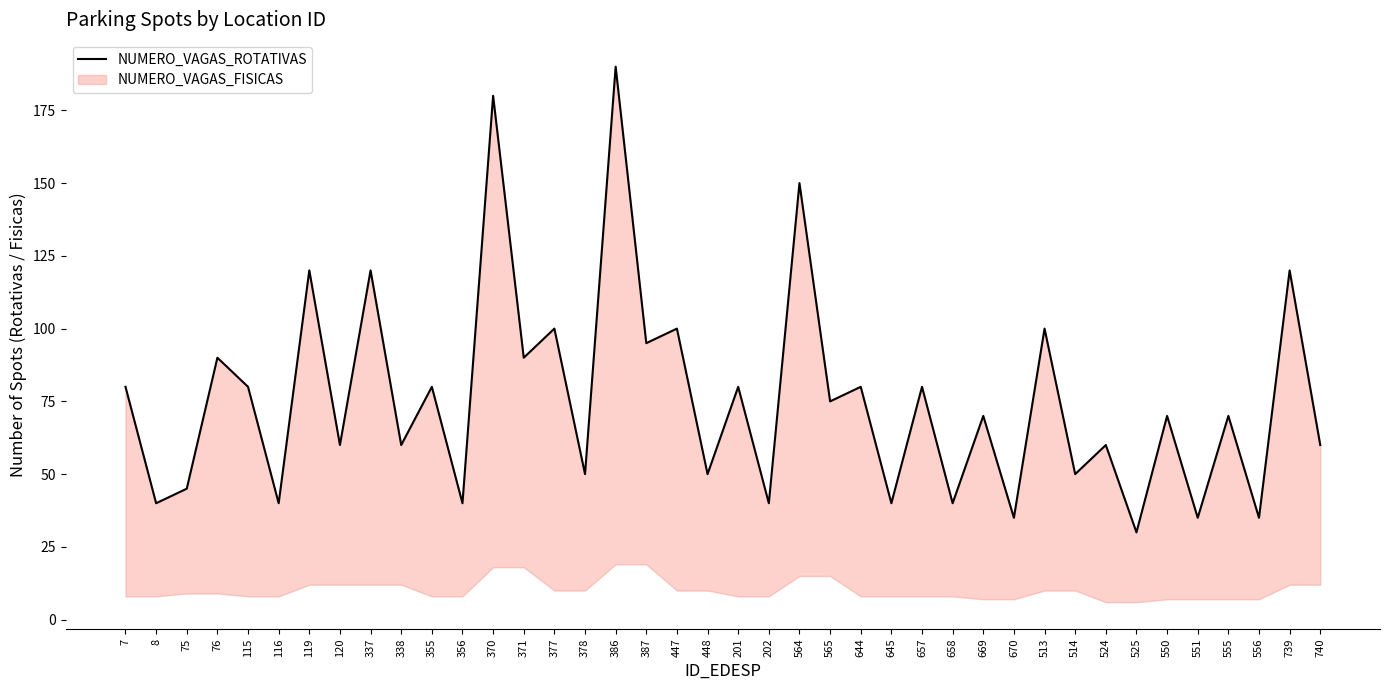

What is the label of the 3rd point from the left?

75